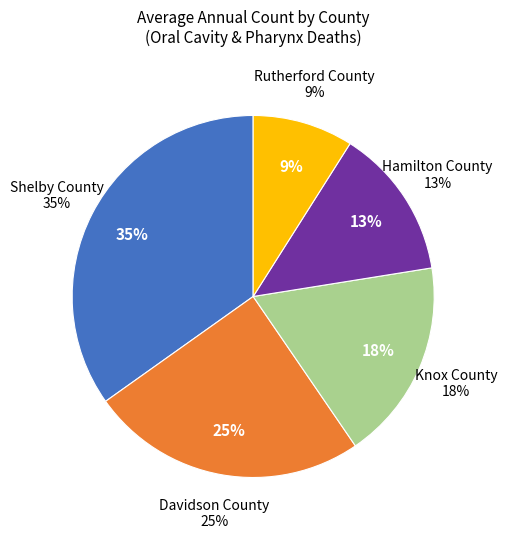

The Sullivan County slice represents 19% of the pie. True or false?

False